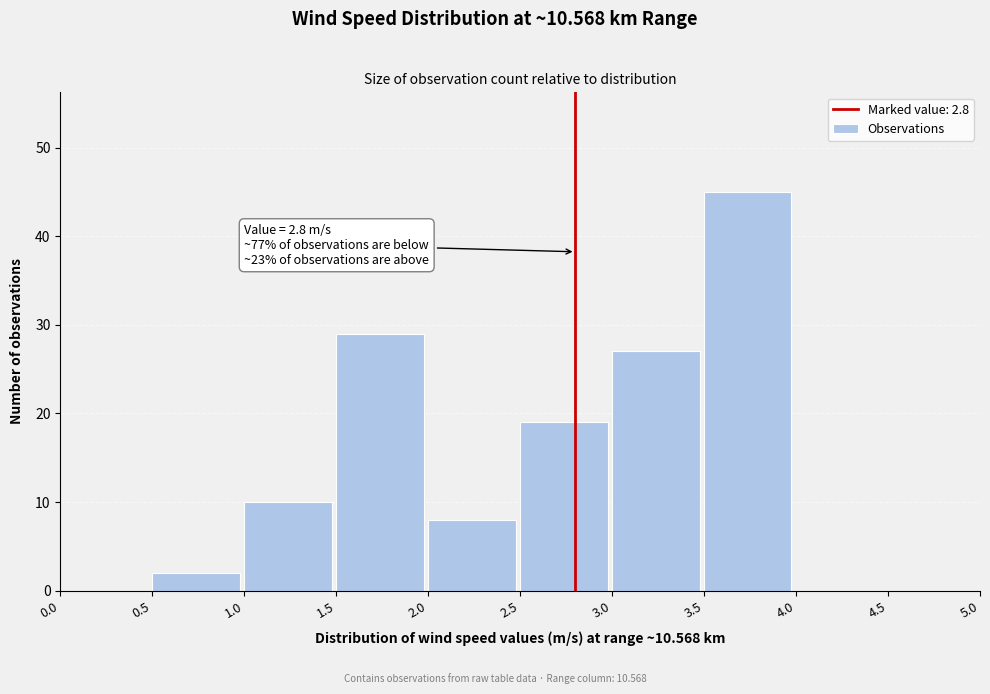

Over which range of the x-axis is the bar tallest?

3.5 to 4.0